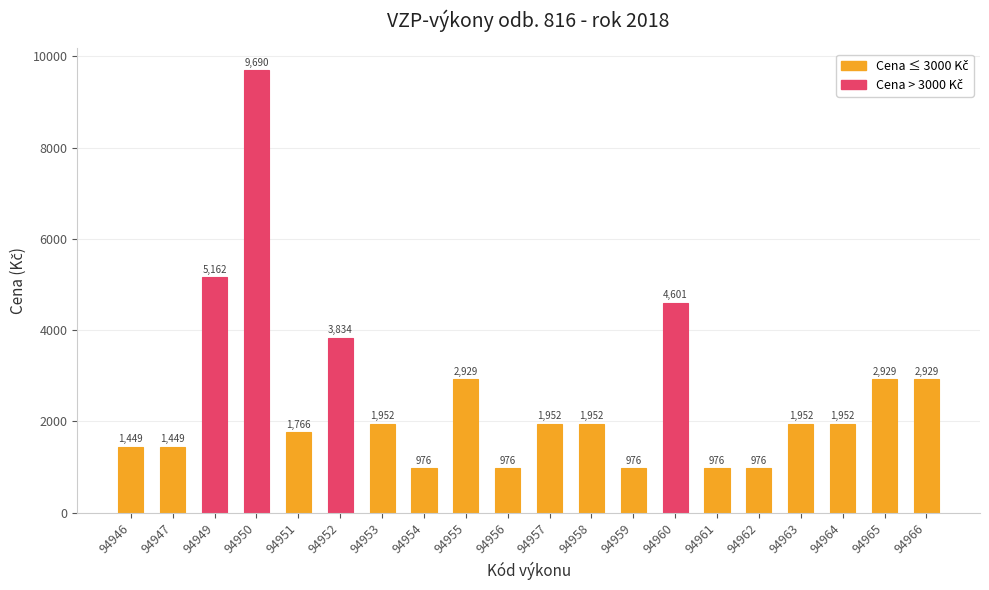

At which label is the value closest to 5333?

94949